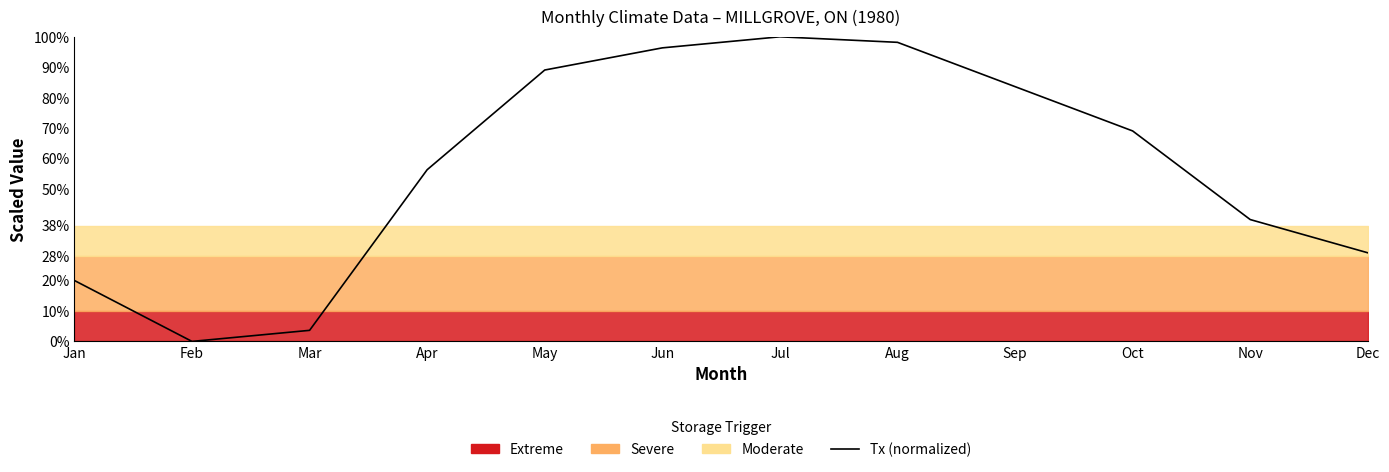

Reading left to right, transcribe all the data shown in this chart.

Jan=20.0	Feb=0.0	Mar=3.6	Apr=56.4	May=89.1	Jun=96.4	Jul=100.0	Aug=98.2	Sep=83.6	Oct=69.1	Nov=40.0	Dec=29.1